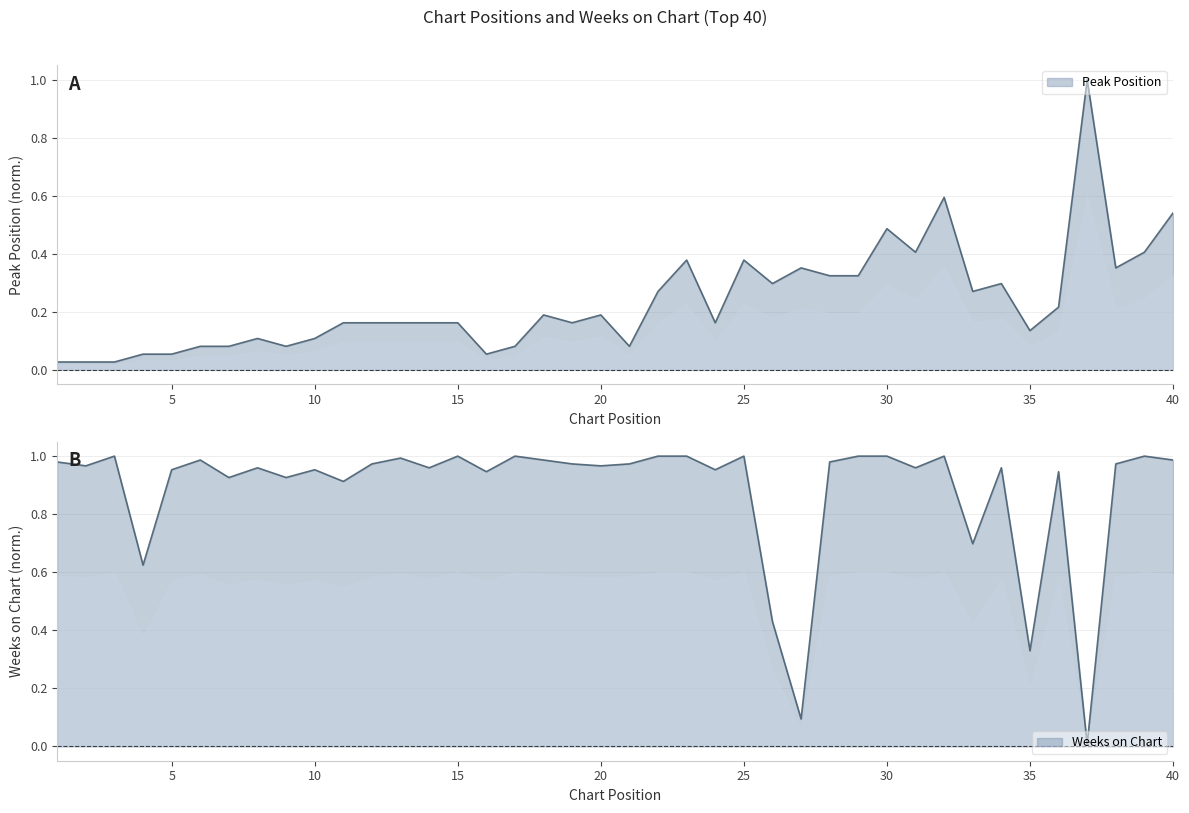

Which series has the largest total across all categories?

Weeks on Chart